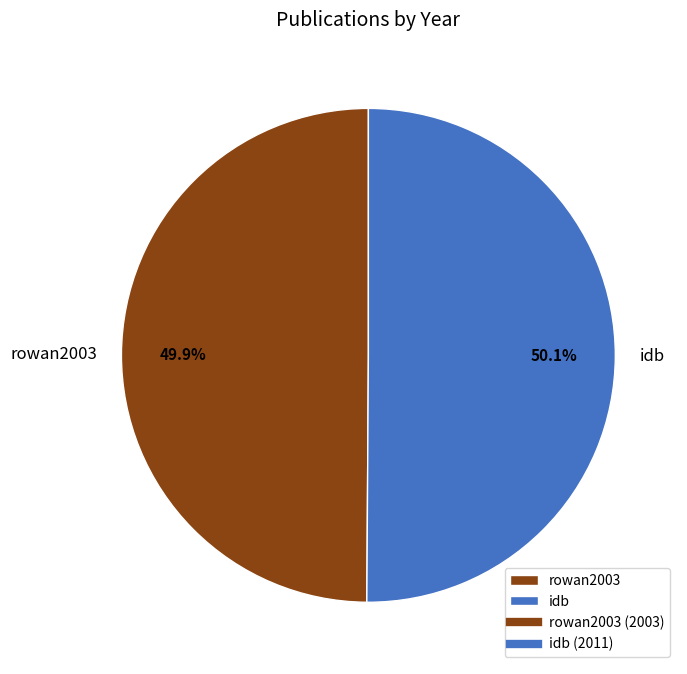

What is the ratio of the value at idb to the value at rowan2003?

1.0